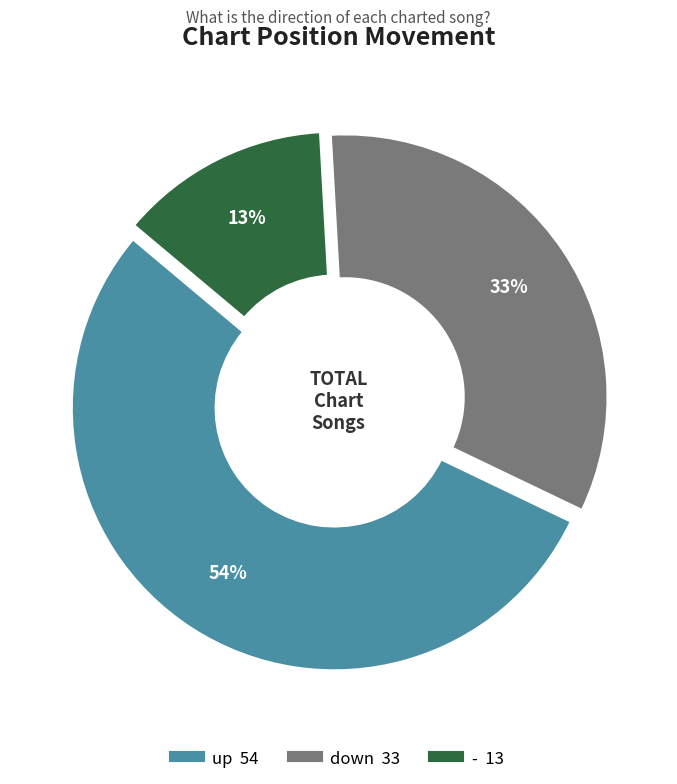

To the nearest percent, what is the combined percentage of up and -?

67%